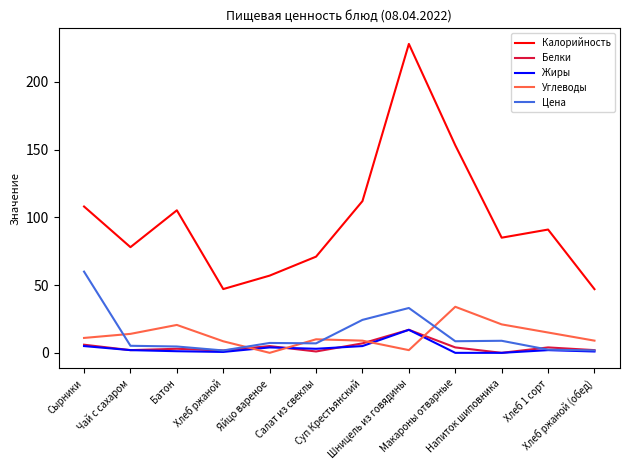

True or false: Жиры and Калорийность cross at least once.

False